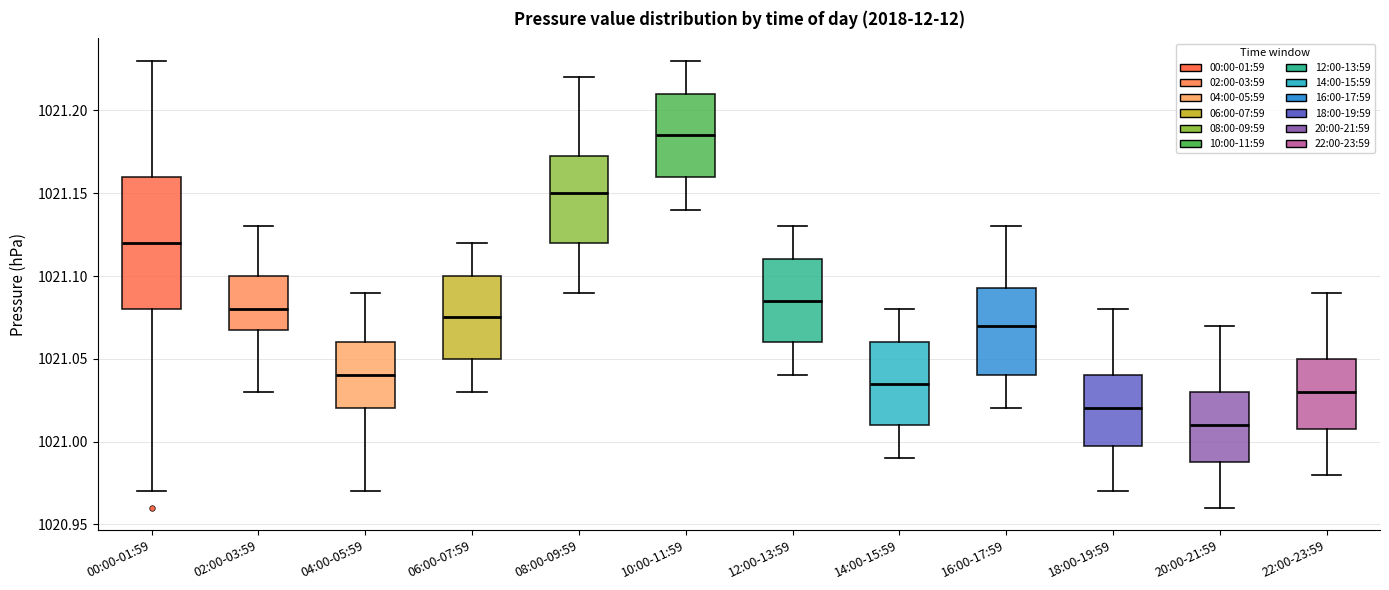

Which box has the lowest median line?

20:00-21:59